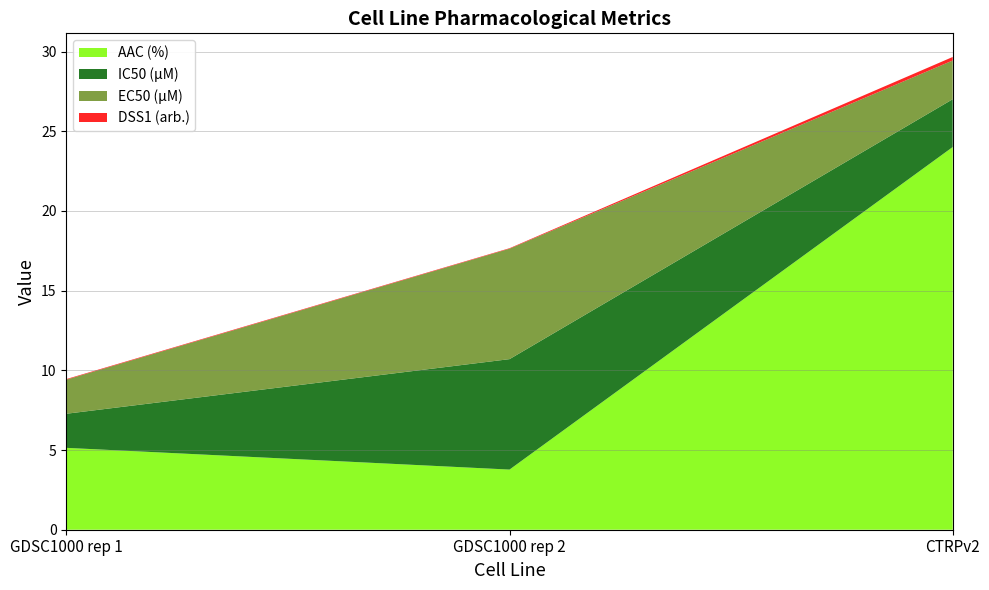

Reading left to right, list all the values displayed in this chart.

AAC (%): 5.1	3.8	24.0
IC50 (µM): 2.1	6.9	3.0
EC50 (µM): 2.1	6.9	2.4
DSS1 (arb.): 0.0	0.0	0.2